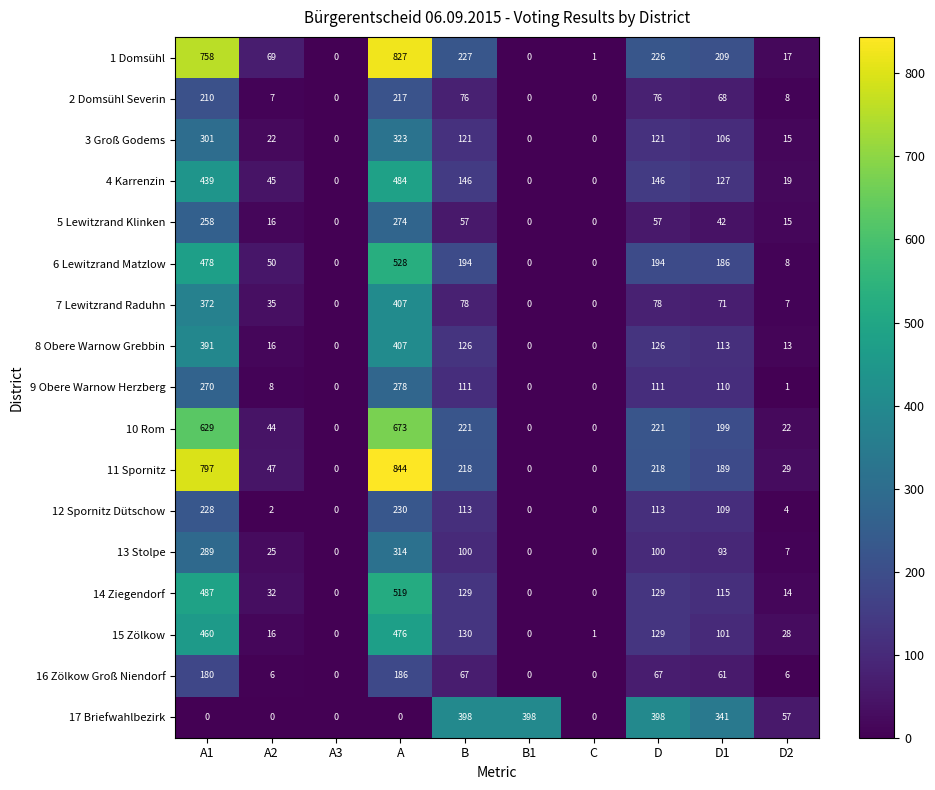

Count the number of data series in this chart.

17